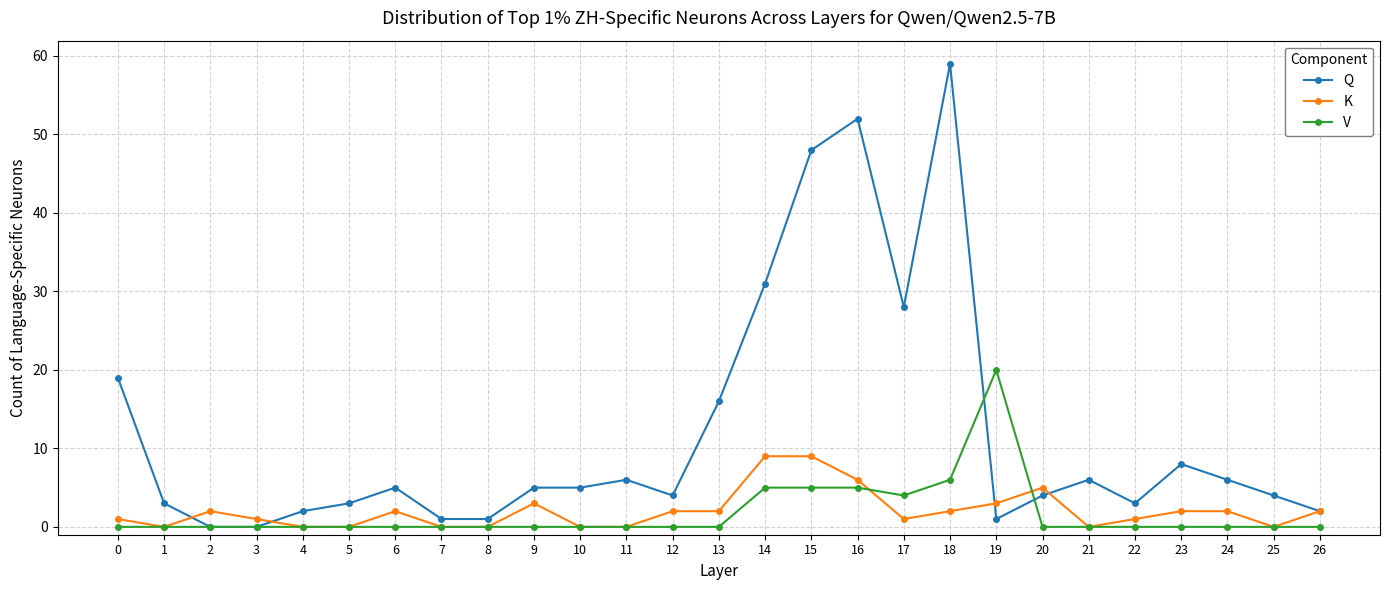

Count the number of data series in this chart.

3